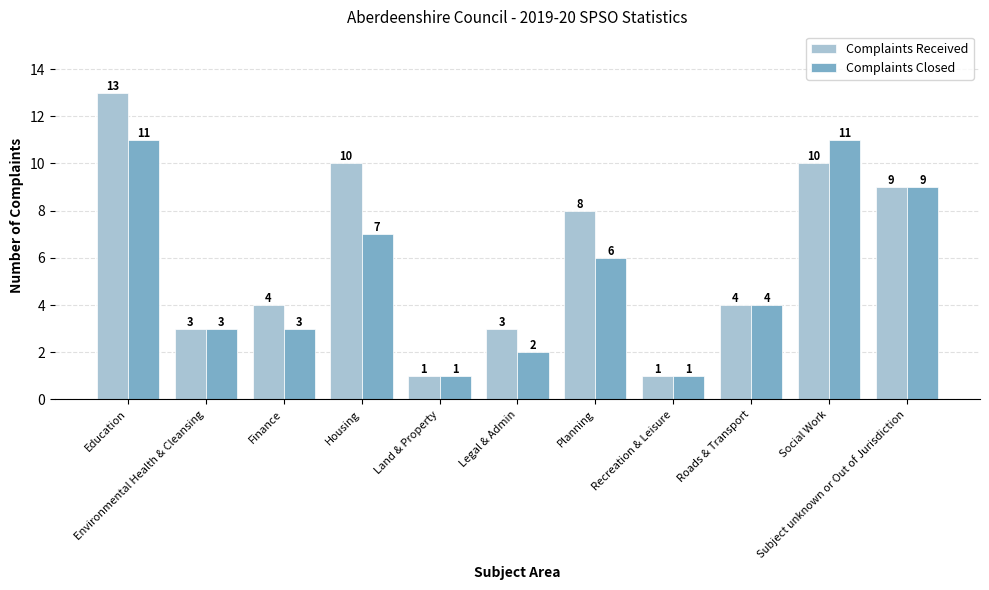

How many data points in Complaints Received are less than 4?

4